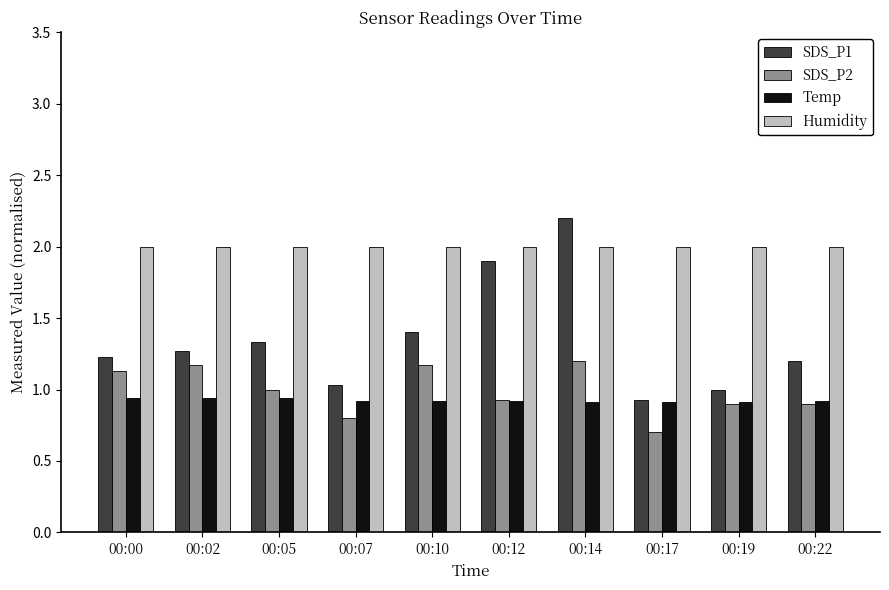

What is the sum of the SDS_P2 values at 00:12 and 00:10?

2.1